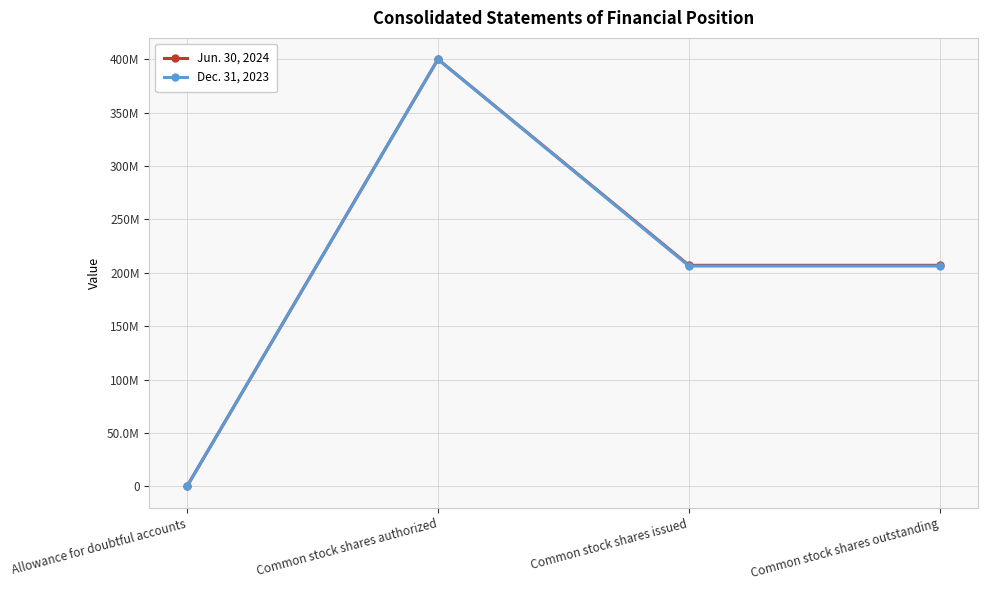

At which label is Jun. 30, 2024 closest to 200000037?

Common stock shares issued